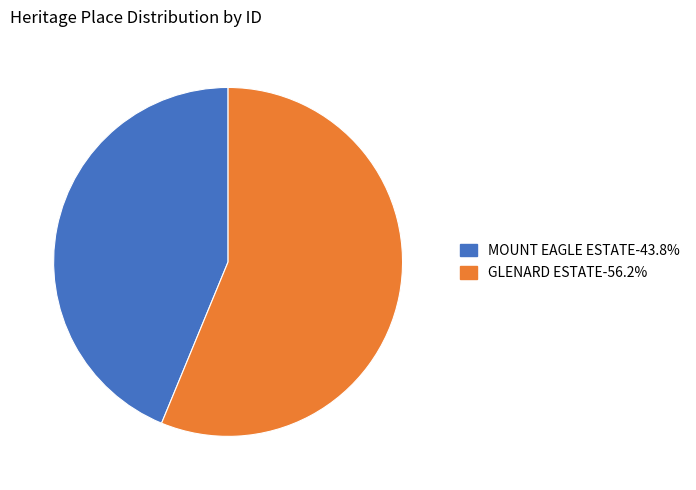

Do MOUNT EAGLE ESTATE and GLENARD ESTATE together represent more than half of the pie?

Yes